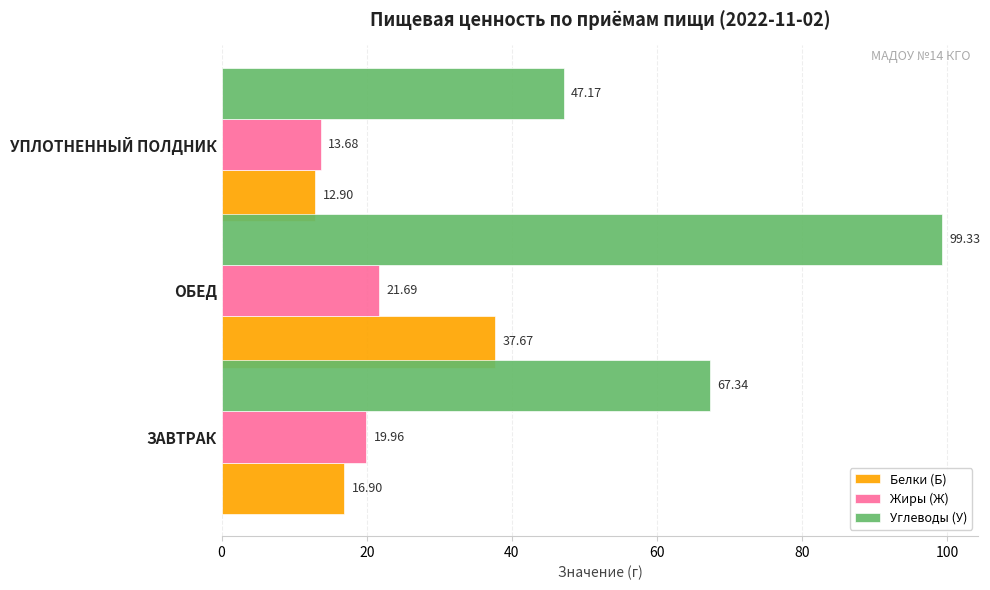

What is the spread (max minus min) of values at ЗАВТРАК?

50.4